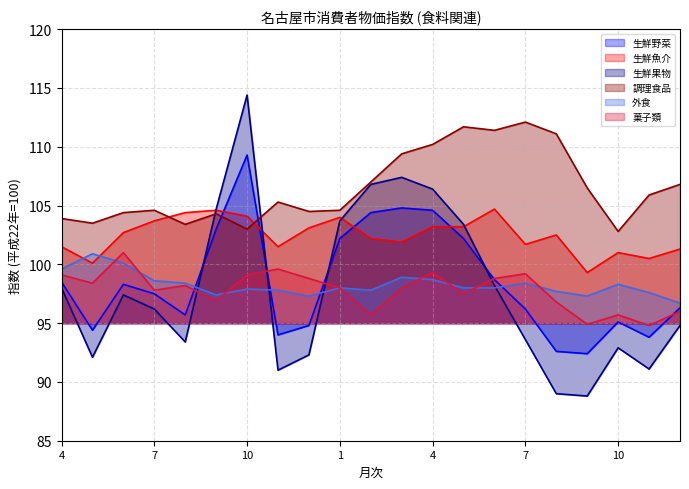

Rank the series at 7 from highest to lowest value.

調理食品, 生鮮魚介, 外食, 菓子類, 生鮮野菜, 生鮮果物